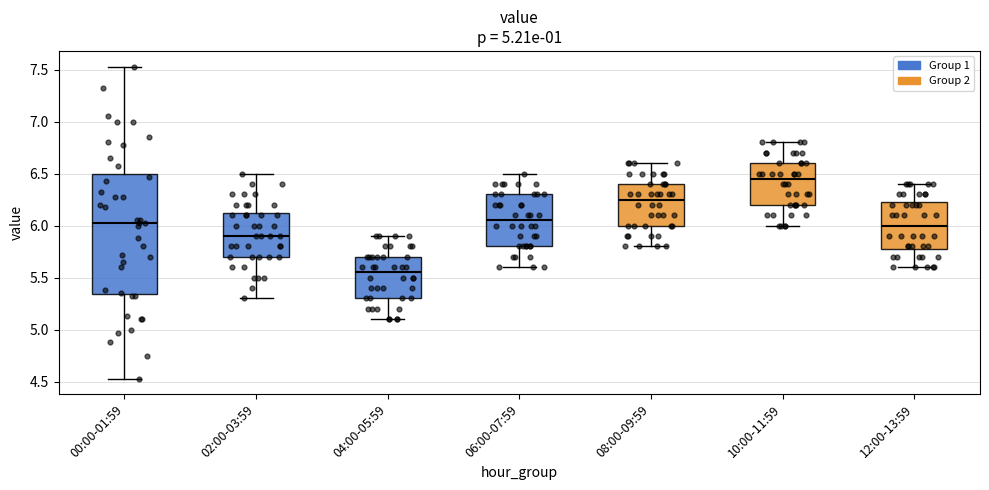

Which box's median line is the lowest?

04:00-05:59